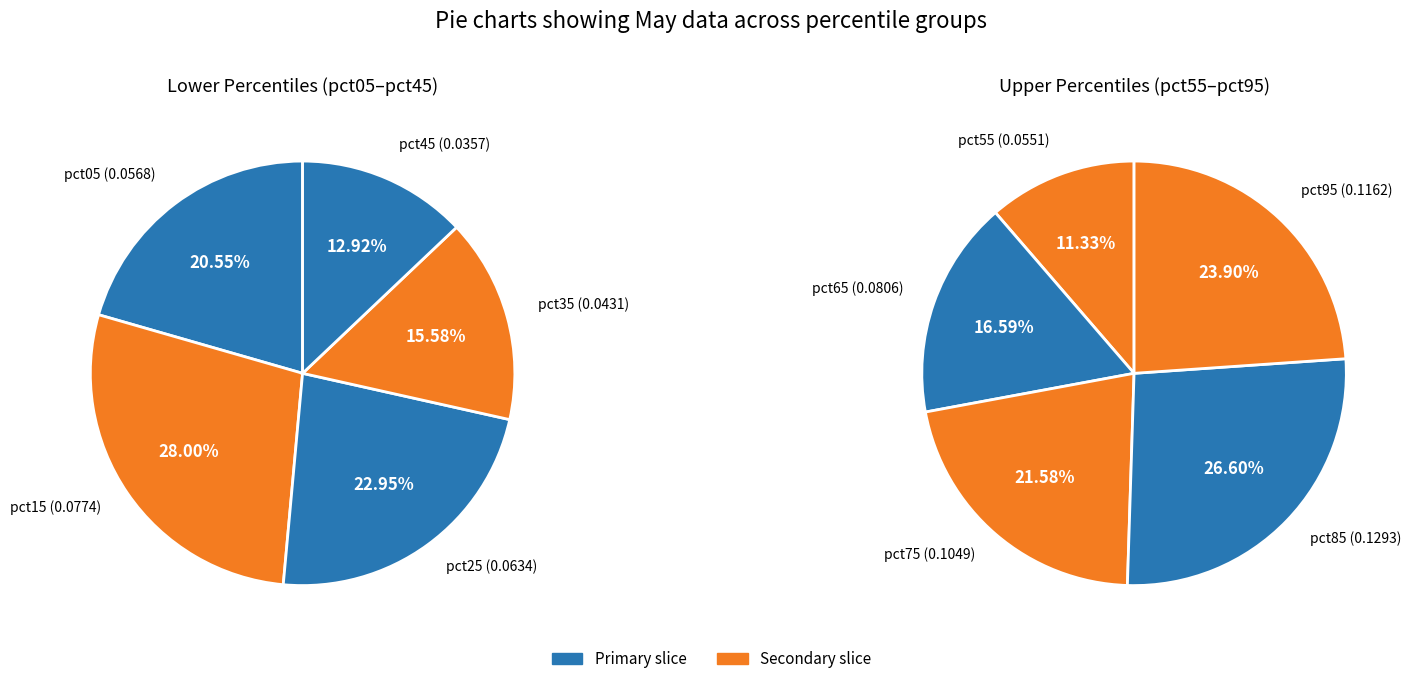

Combined, do pct35 and pct15 account for over 50%?

No